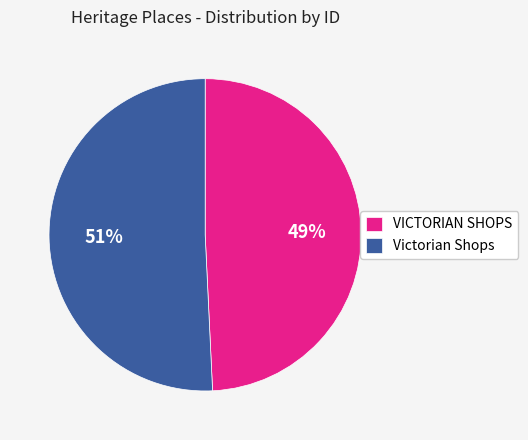

Is it true that VICTORIAN SHOPS is 49% of the pie?

True